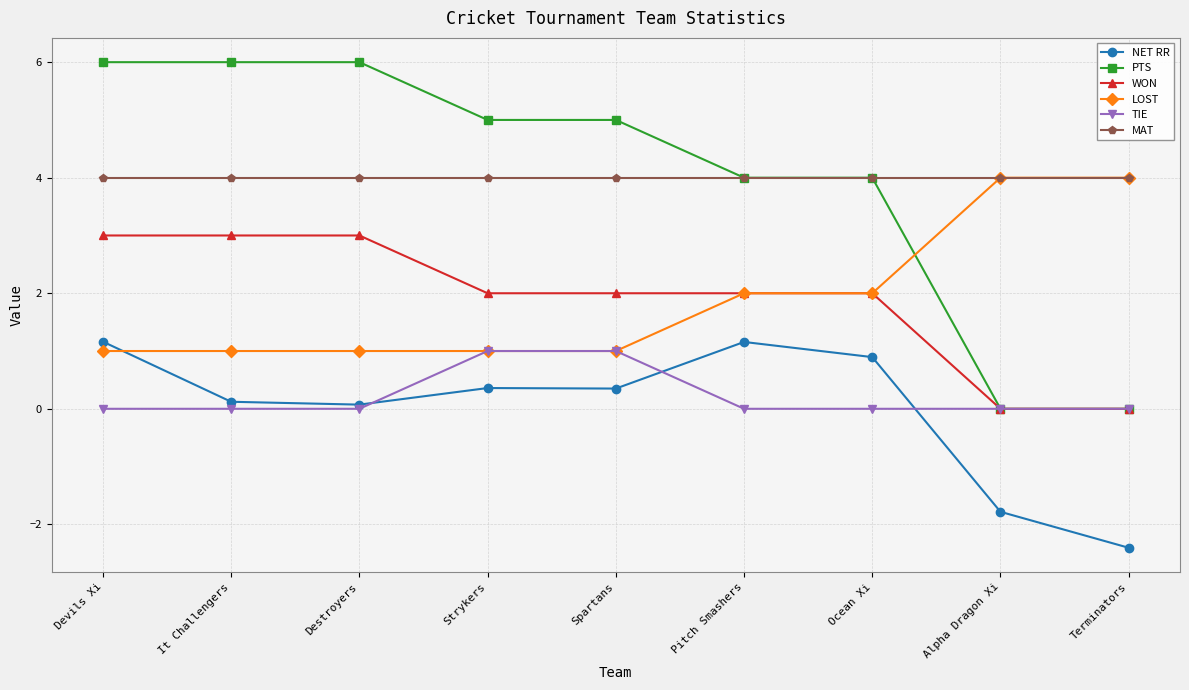

Reading right to left, extract all data points from this chart.

NET RR: Terminators=-2.4	Alpha Dragon Xi=-1.8	Ocean Xi=0.9	Pitch Smashers=1.2	Spartans=0.4	Strykers=0.4	Destroyers=0.1	It Challengers=0.1	Devils Xi=1.2
PTS: Terminators=0.0	Alpha Dragon Xi=0.0	Ocean Xi=4.0	Pitch Smashers=4.0	Spartans=5.0	Strykers=5.0	Destroyers=6.0	It Challengers=6.0	Devils Xi=6.0
WON: Terminators=0.0	Alpha Dragon Xi=0.0	Ocean Xi=2.0	Pitch Smashers=2.0	Spartans=2.0	Strykers=2.0	Destroyers=3.0	It Challengers=3.0	Devils Xi=3.0
LOST: Terminators=4.0	Alpha Dragon Xi=4.0	Ocean Xi=2.0	Pitch Smashers=2.0	Spartans=1.0	Strykers=1.0	Destroyers=1.0	It Challengers=1.0	Devils Xi=1.0
TIE: Terminators=0.0	Alpha Dragon Xi=0.0	Ocean Xi=0.0	Pitch Smashers=0.0	Spartans=1.0	Strykers=1.0	Destroyers=0.0	It Challengers=0.0	Devils Xi=0.0
MAT: Terminators=4.0	Alpha Dragon Xi=4.0	Ocean Xi=4.0	Pitch Smashers=4.0	Spartans=4.0	Strykers=4.0	Destroyers=4.0	It Challengers=4.0	Devils Xi=4.0